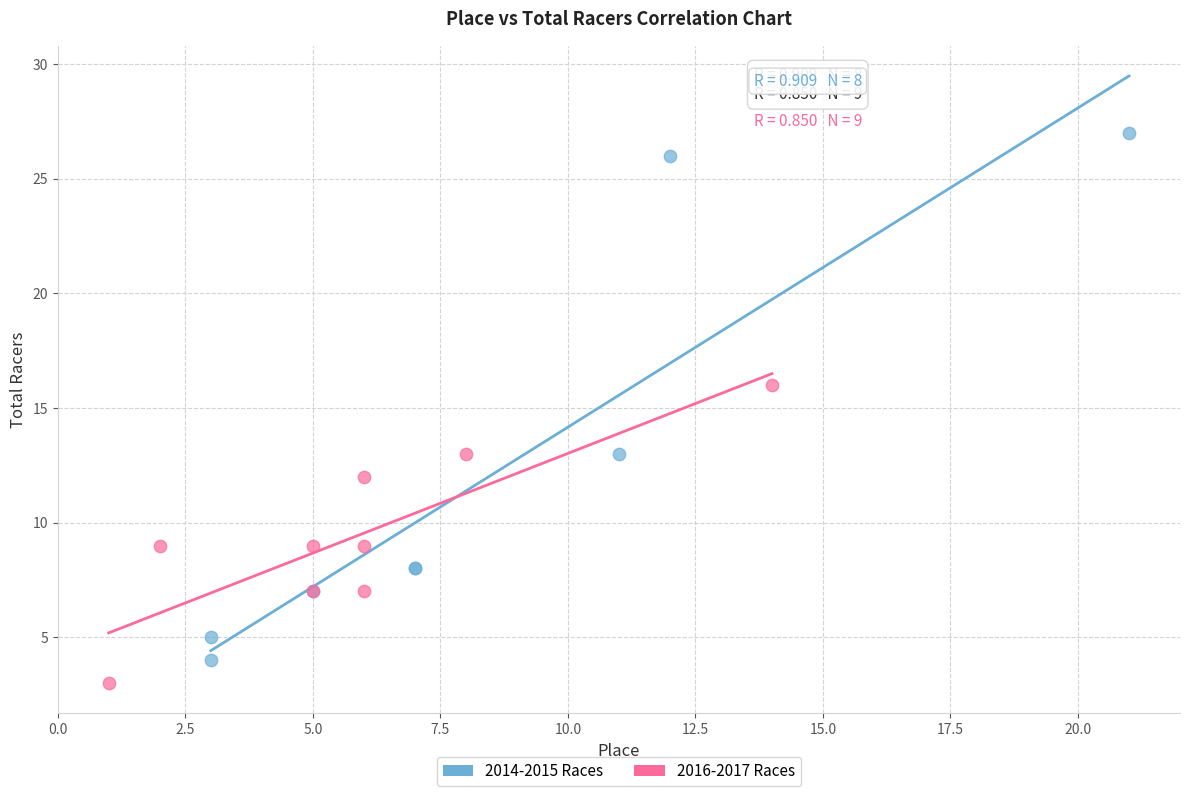

What are all the series names shown in the legend?

2014-2015 Races, 2016-2017 Races